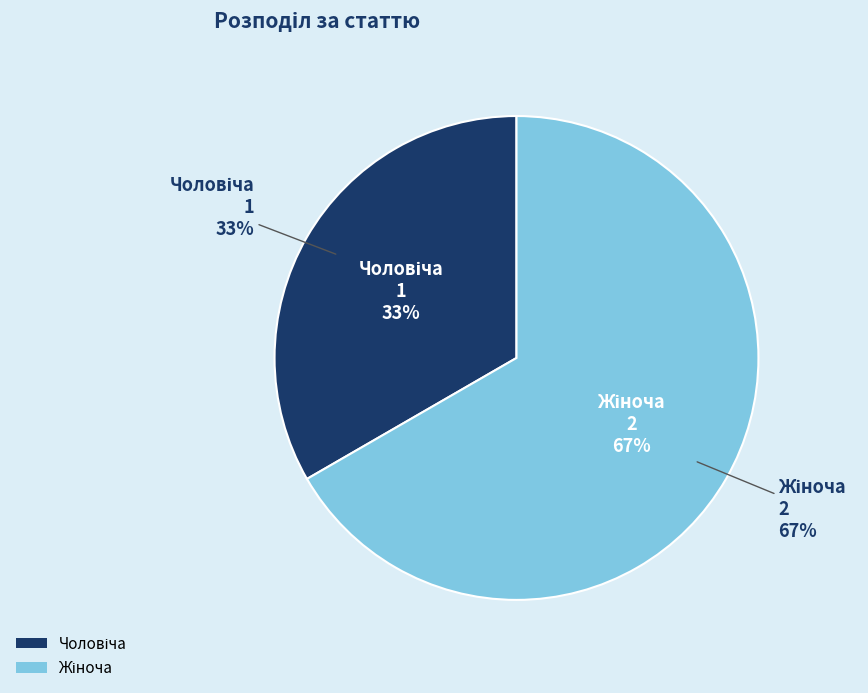

The Чоловіча slice represents 19% of the pie. True or false?

False